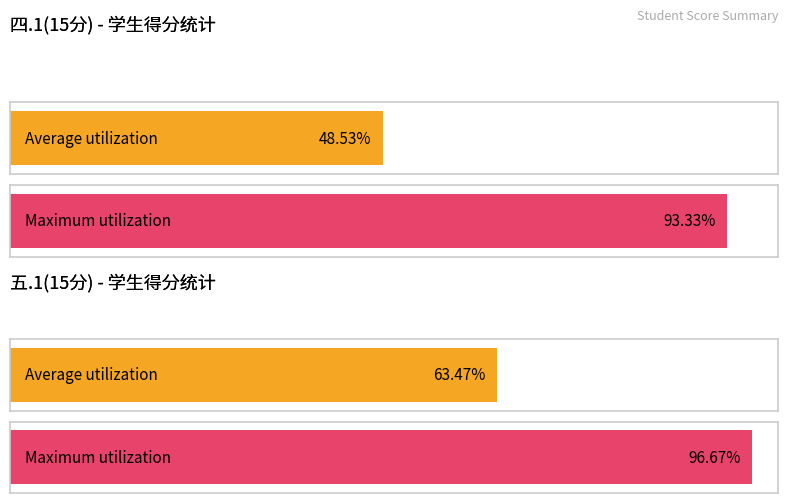

Is it true that 四.1(15分) equals 12.1 at 范润孜?

False